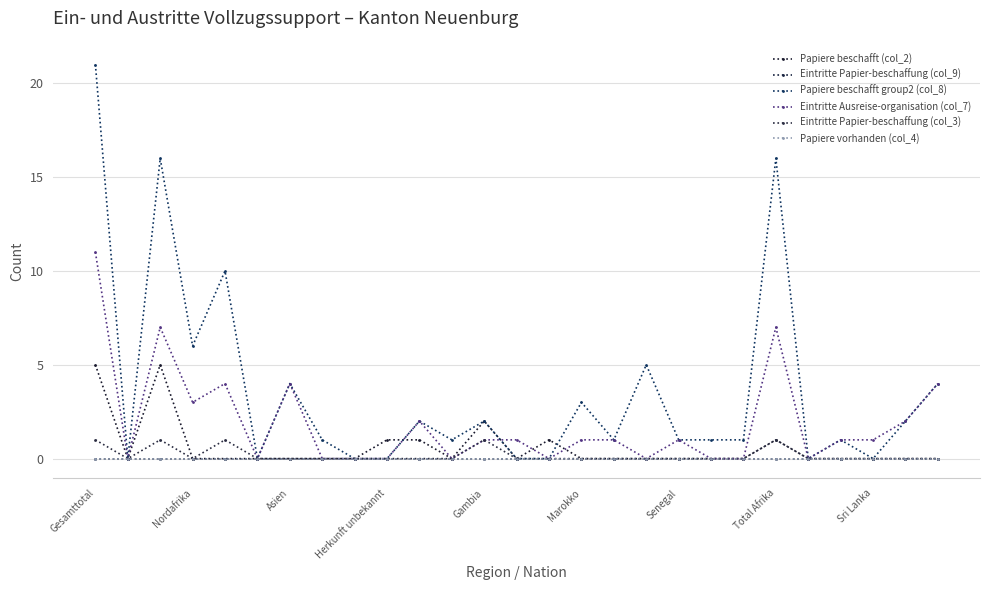

True or false: Papiere vorhanden (col_4) and Eintritte Papier-beschaffung (col_9) cross at least once.

False